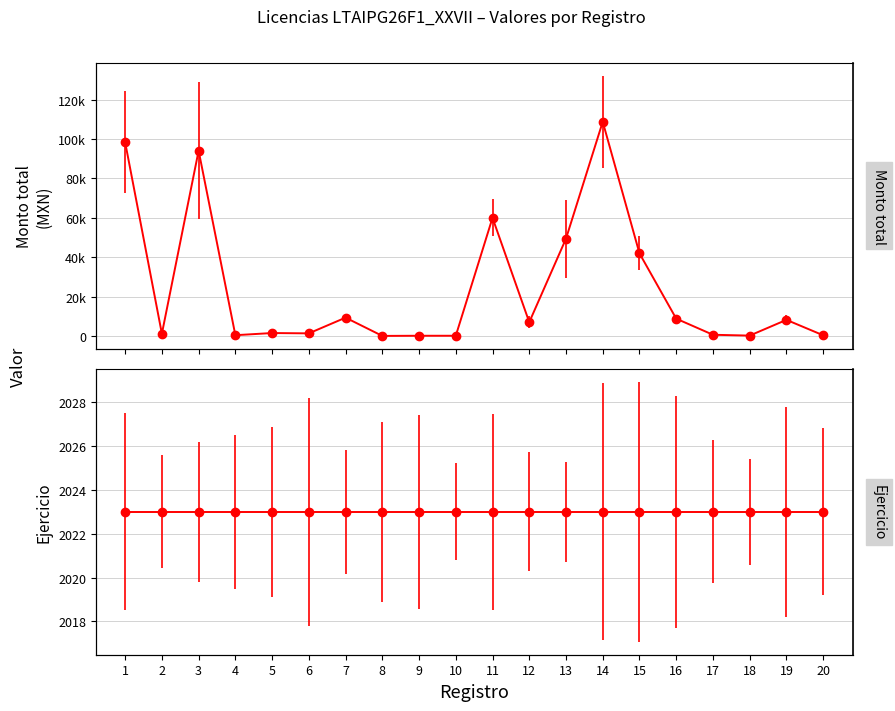

At which category does the chart reach its minimum across all series?

8